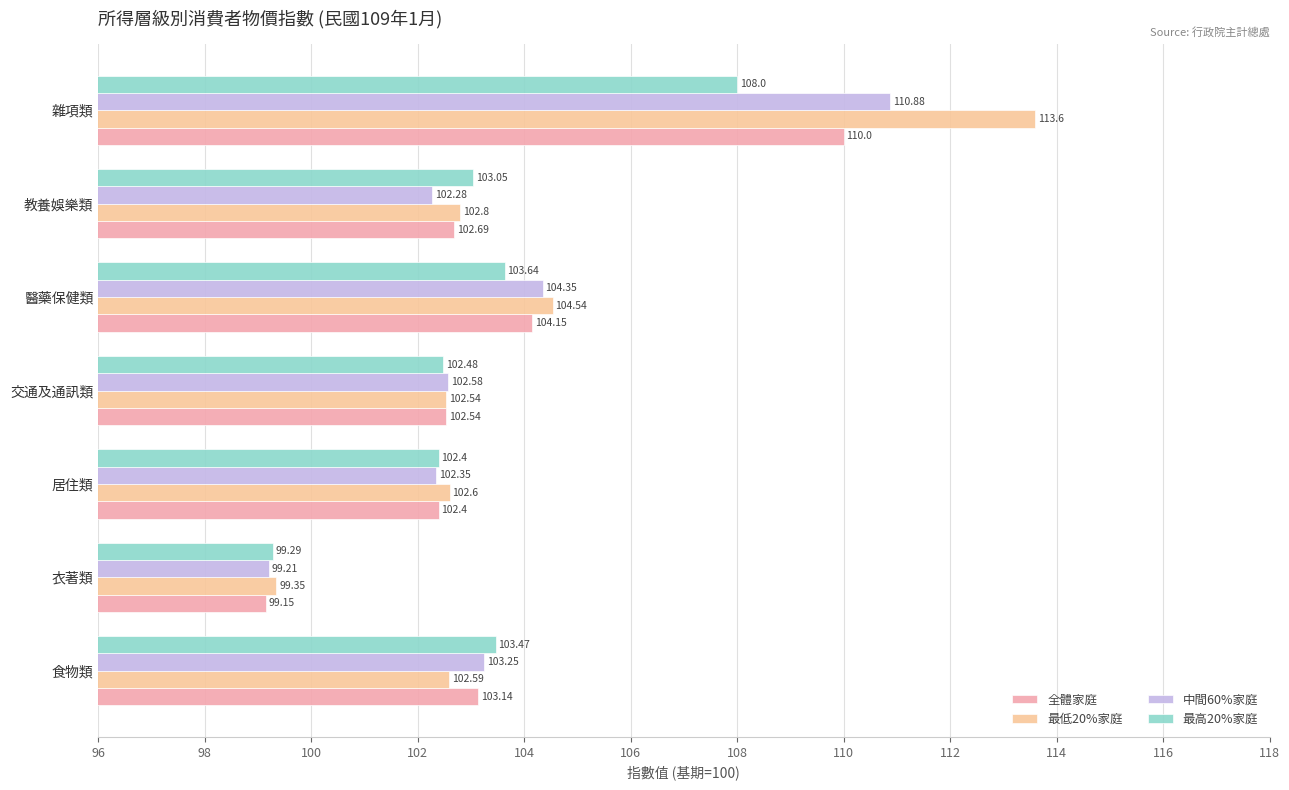

Reading left to right, list all the values displayed in this chart.

全體家庭: 103.1	99.2	102.4	102.5	104.2	102.7	110.0
最低20%家庭: 102.6	99.3	102.6	102.5	104.5	102.8	113.6
中間60%家庭: 103.2	99.2	102.3	102.6	104.3	102.3	110.9
最高20%家庭: 103.5	99.3	102.4	102.5	103.6	103.0	108.0